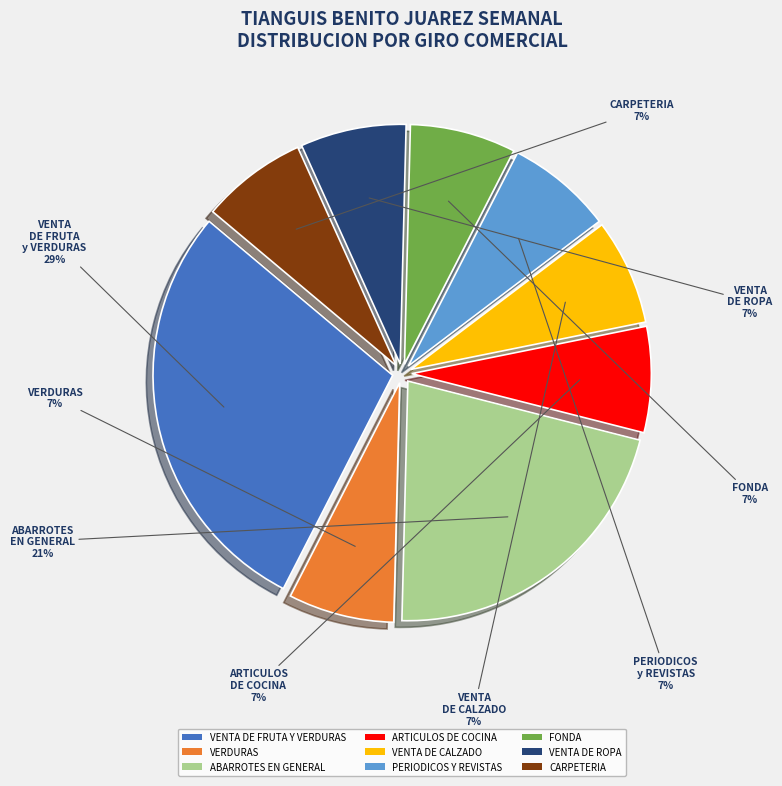

Does VERDURAS represent more than half of the total?

No